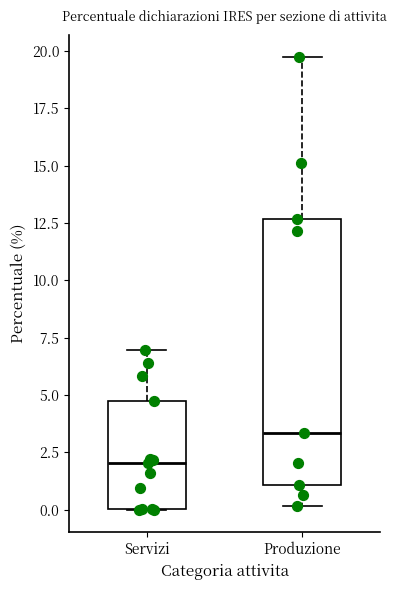

Which box has the lowest median line?

Servizi